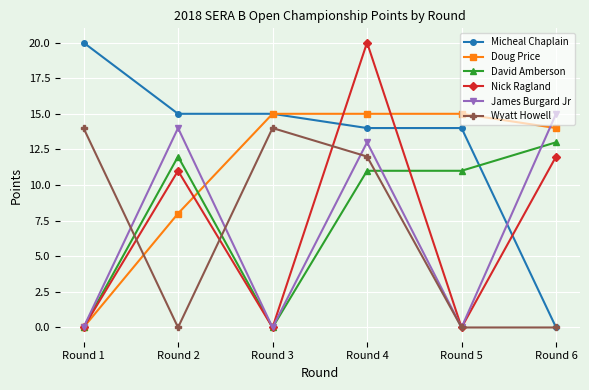

At which category is the sum across all series the highest?

Round 4